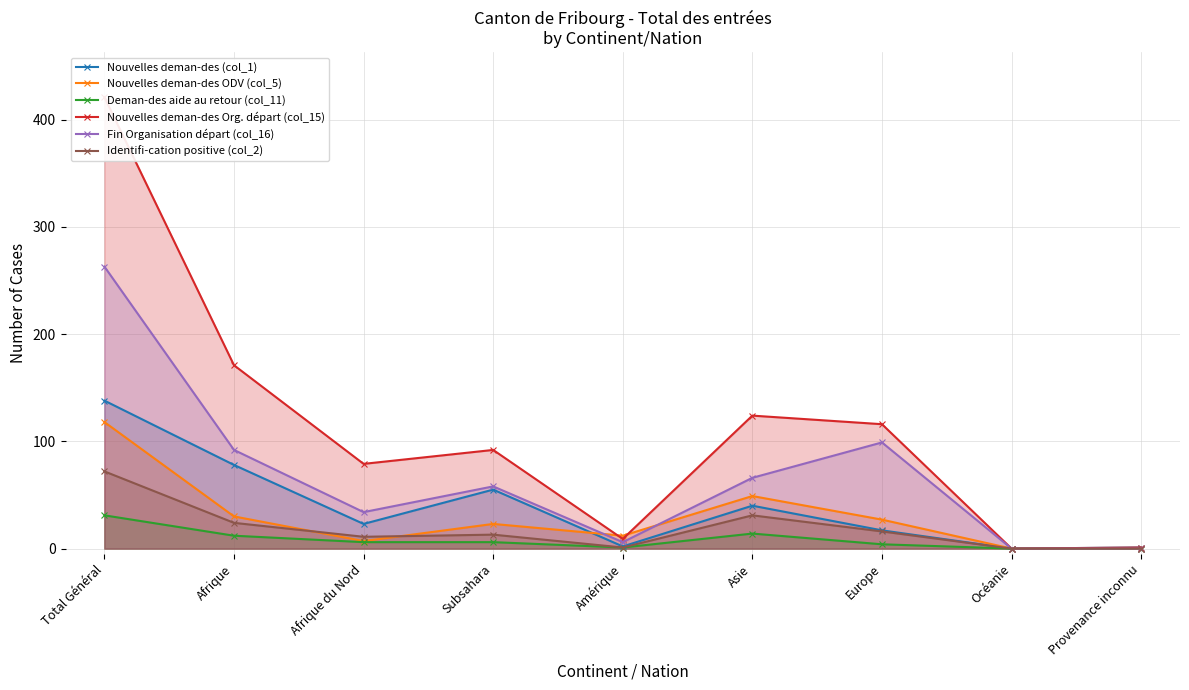

Reading left to right, transcribe all the data shown in this chart.

Nouvelles deman-des (col_1): Total Général=138	Afrique=78	Afrique du Nord=23	Subsahara=55	Amérique=2	Asie=40	Europe=17	Océanie=0	Provenance inconnu=1
Nouvelles deman-des ODV (col_5): Total Général=118	Afrique=30	Afrique du Nord=7	Subsahara=23	Amérique=12	Asie=49	Europe=27	Océanie=0	Provenance inconnu=0
Deman-des aide au retour (col_11): Total Général=31	Afrique=12	Afrique du Nord=6	Subsahara=6	Amérique=1	Asie=14	Europe=4	Océanie=0	Provenance inconnu=0
Nouvelles deman-des Org. départ (col_15): Total Général=421	Afrique=171	Afrique du Nord=79	Subsahara=92	Amérique=9	Asie=124	Europe=116	Océanie=0	Provenance inconnu=1
Fin Organisation départ (col_16): Total Général=263	Afrique=92	Afrique du Nord=34	Subsahara=58	Amérique=6	Asie=66	Europe=99	Océanie=0	Provenance inconnu=0
Identifi-cation positive (col_2): Total Général=72	Afrique=24	Afrique du Nord=11	Subsahara=13	Amérique=1	Asie=31	Europe=16	Océanie=0	Provenance inconnu=0